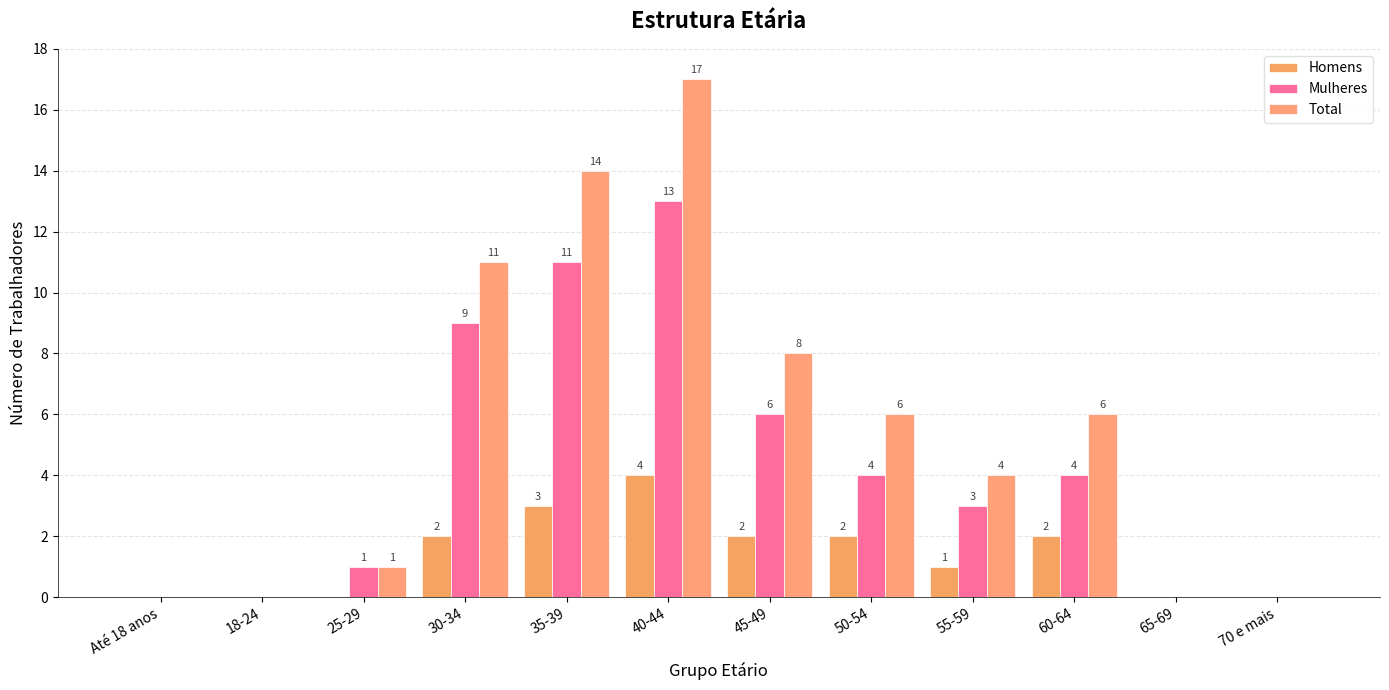

At which label is Total closest to 8?

45-49